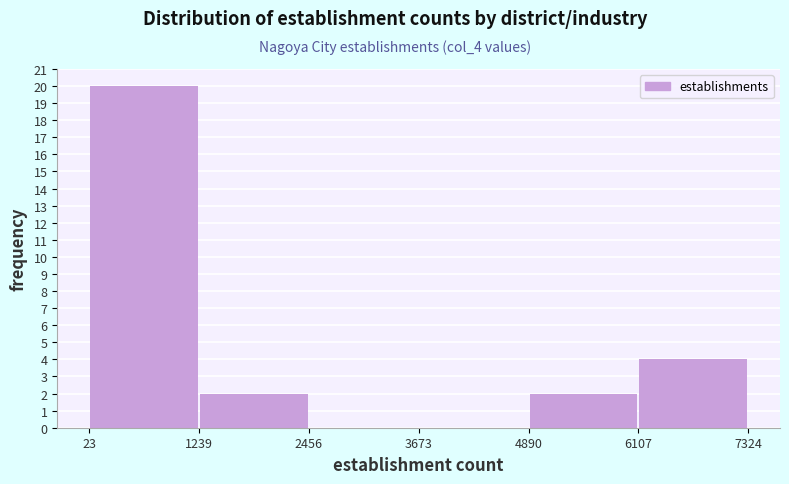

Over which range of the x-axis is the bar tallest?

23 to 1239